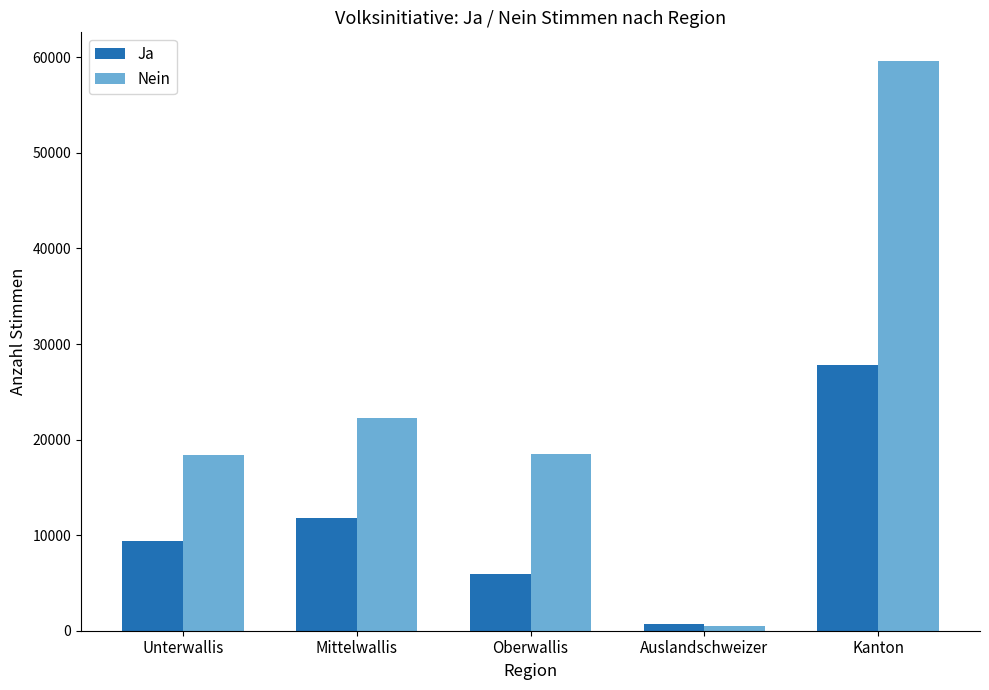

List the series in order of their peak value, lowest first.

Ja, Nein